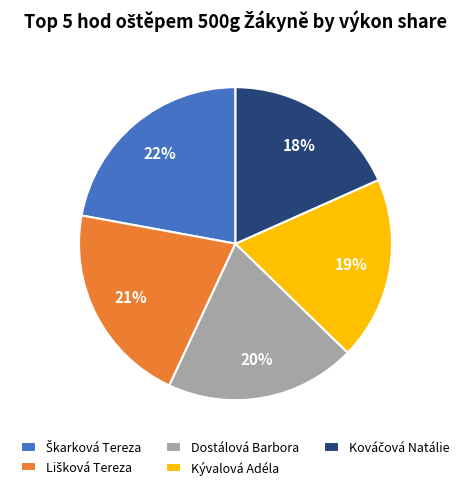

Is it true that Kývalová Adéla is 9% of the pie?

False